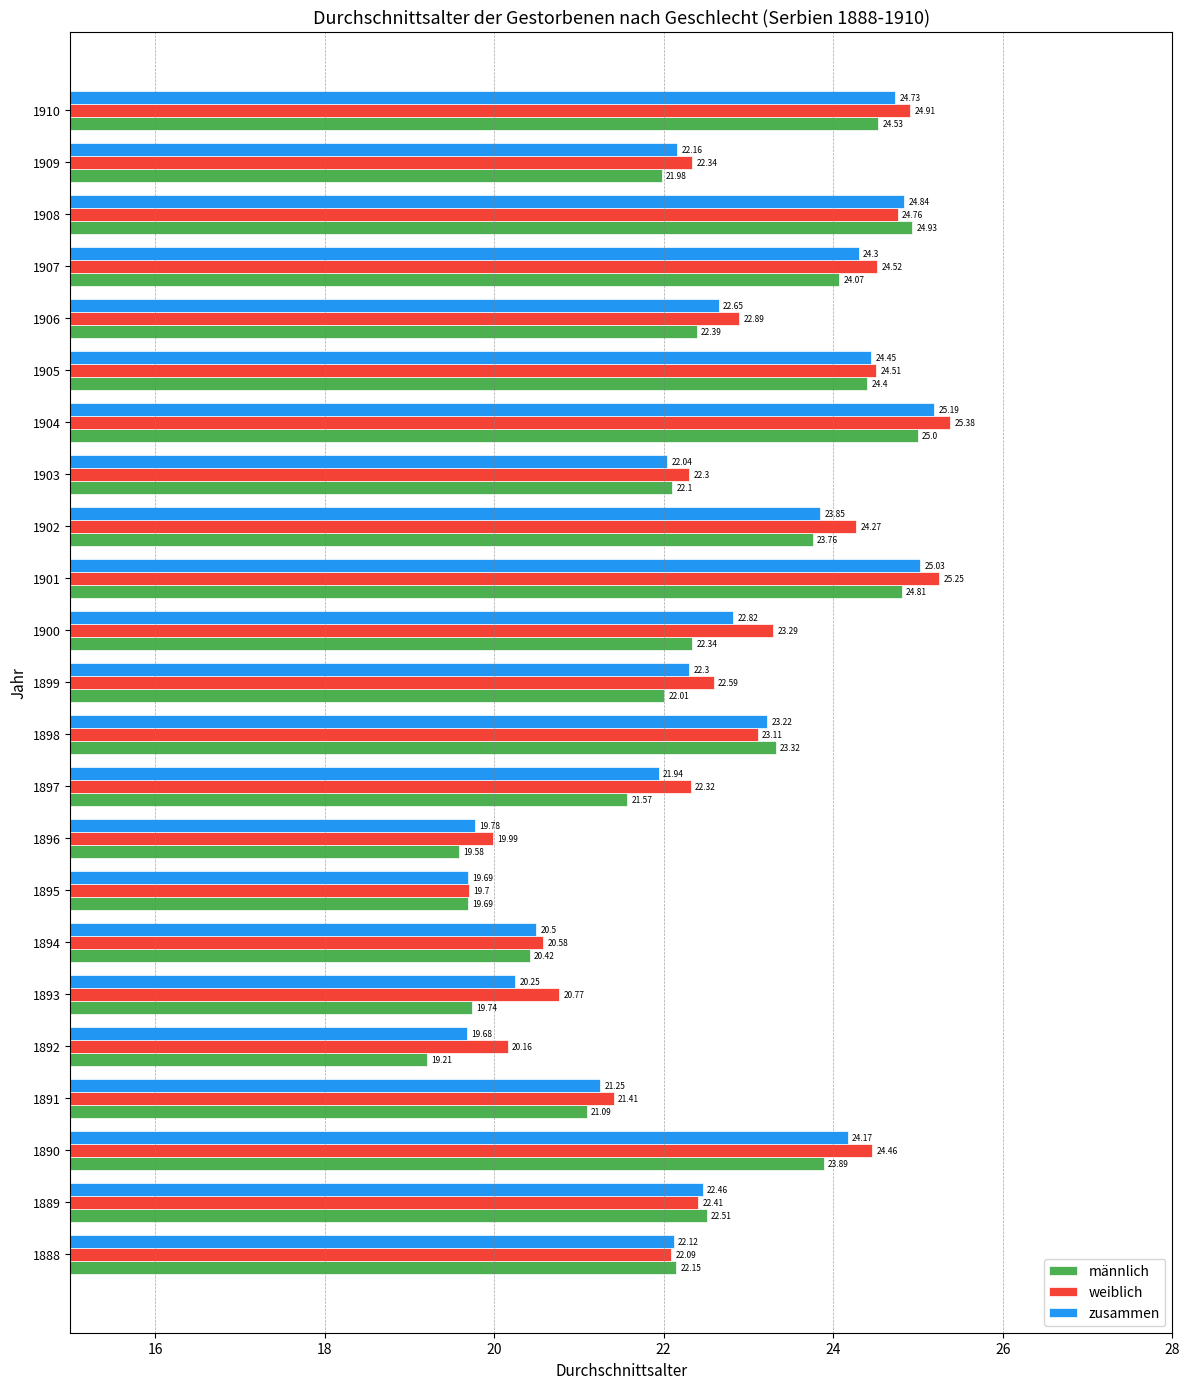

What is the difference between the maximum and minimum values in the zusammen series?

5.5